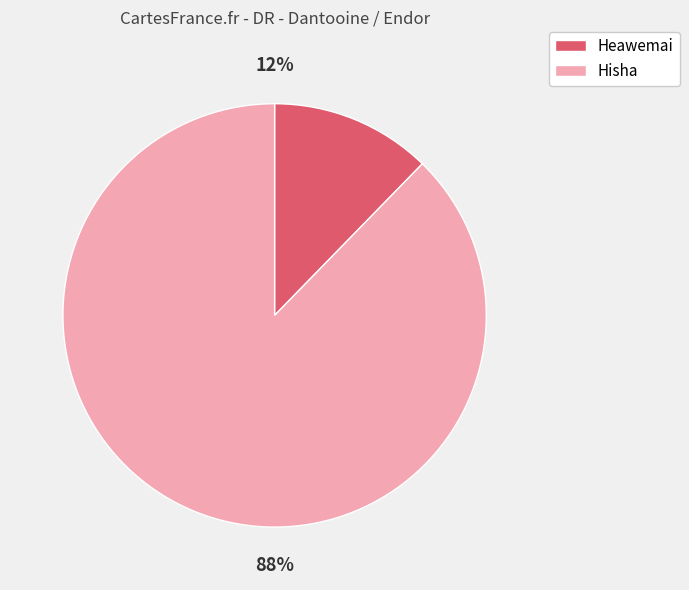

Does Hisha account for over 50% of the chart?

Yes